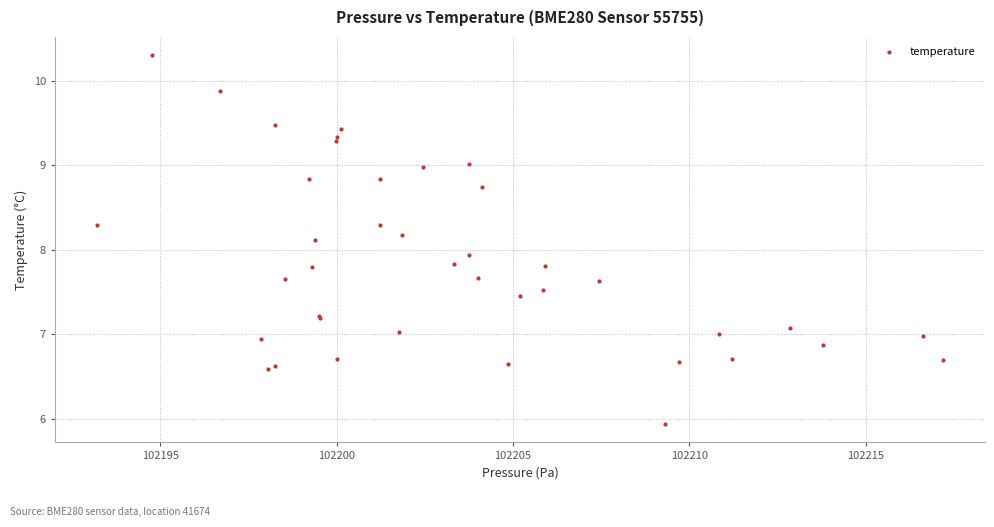

What Y value in the scatter plot is closest to 8?

7.9